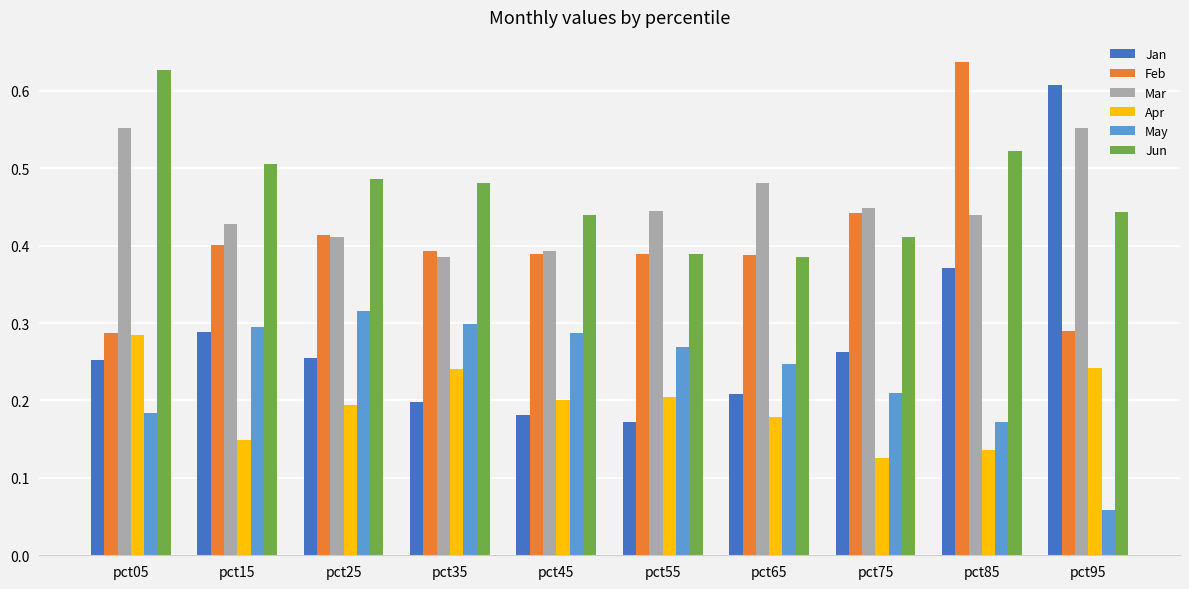

Is the value of Jun at pct85 greater than the value of May at pct35?

Yes